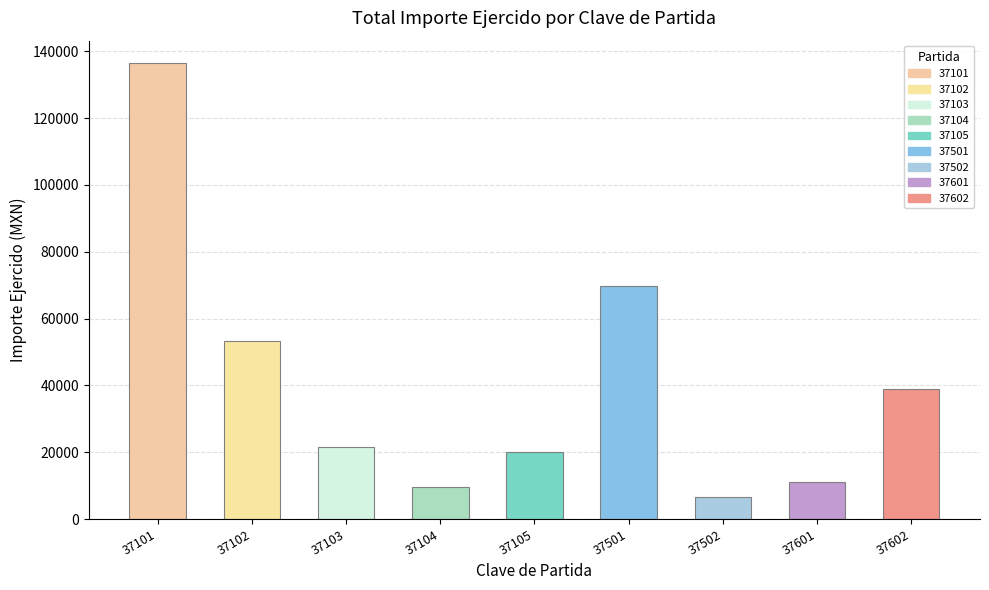

What value does the data have at 37601?

11206.7